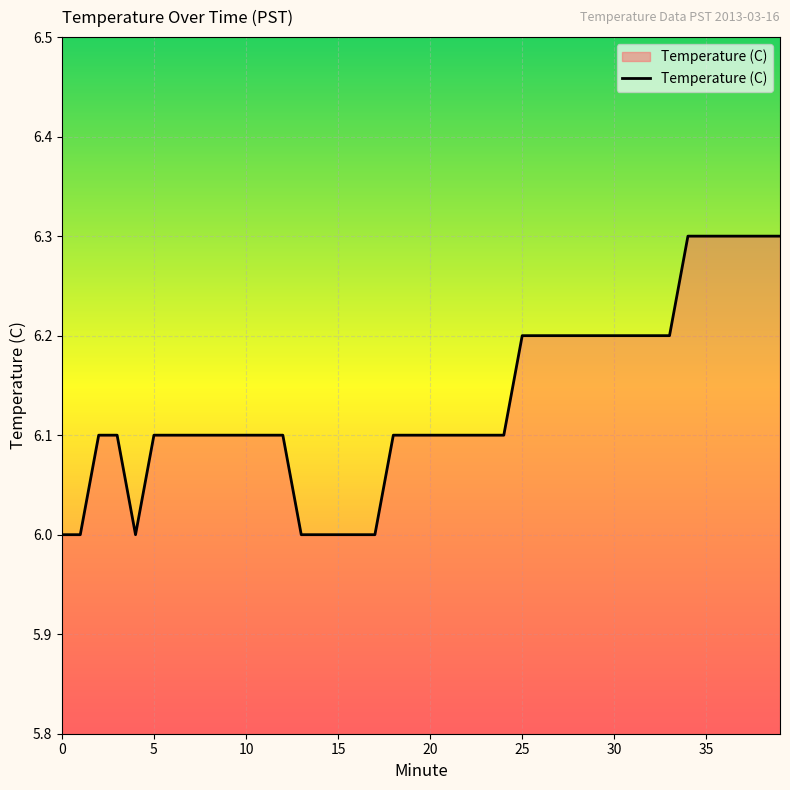

What is the difference between the maximum and minimum values?

0.3